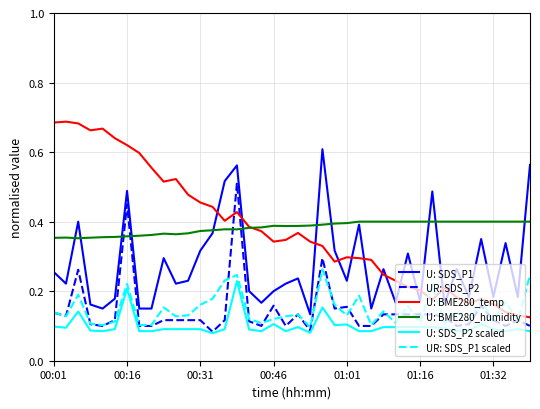

True or false: U: SDS_P1 and UR: SDS_P2 cross at least once.

False